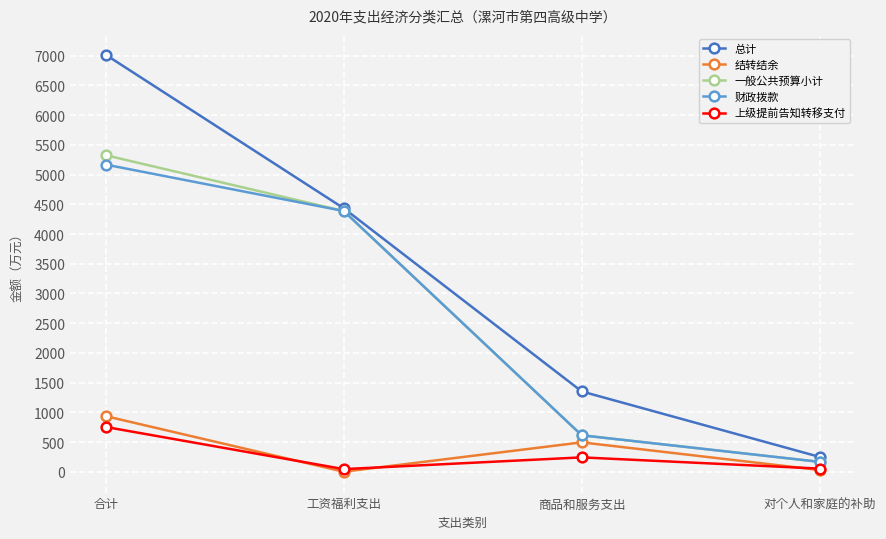

Which category has the highest value across all series?

合计